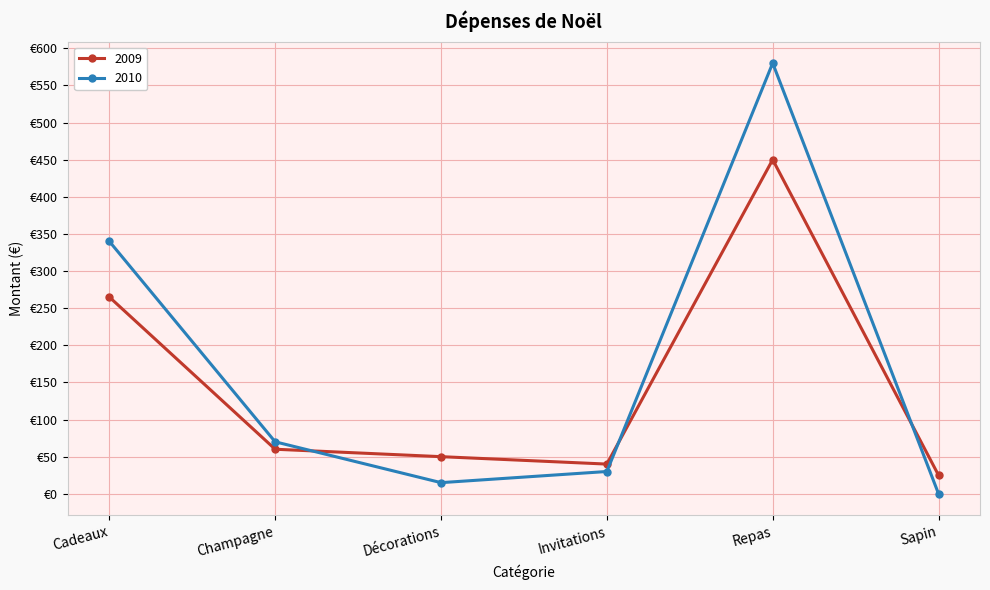

What is the value of the 2009 point at the 3rd from the left?

50